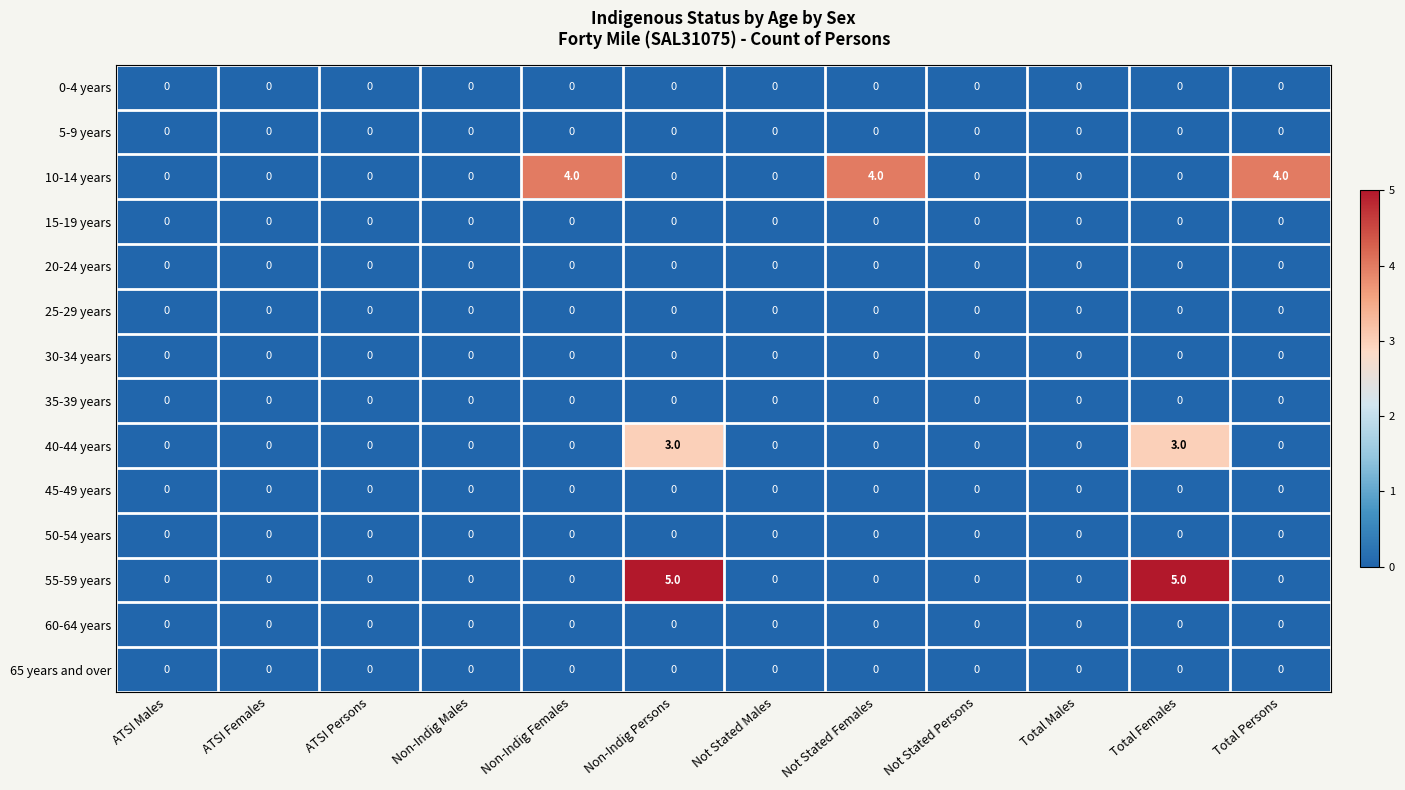

Between Not Stated Persons and Total Females, which series saw the biggest shift?

55-59 years